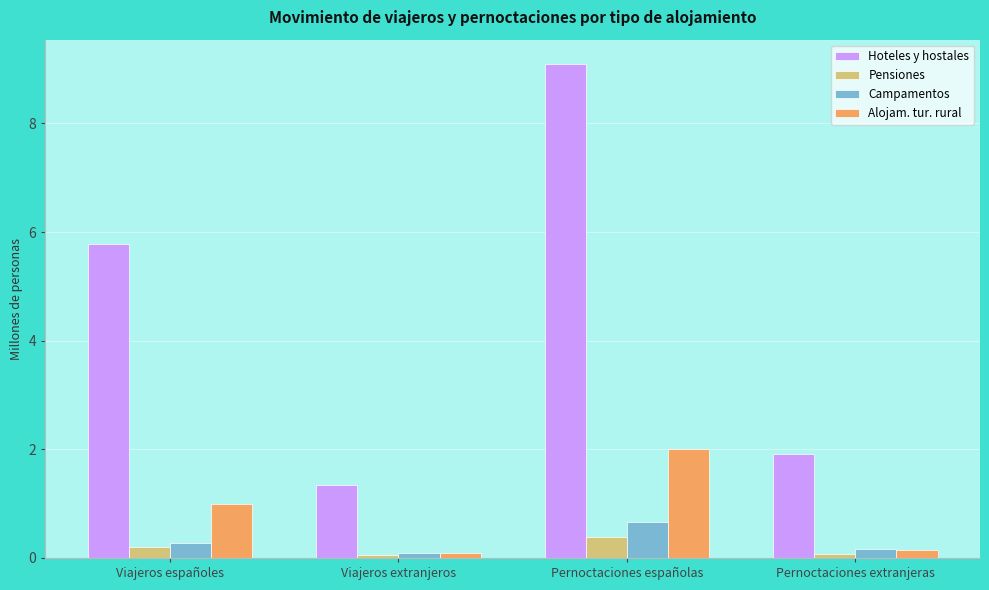

What is the value of the Pensiones bar at the 3rd from the left?

0.4